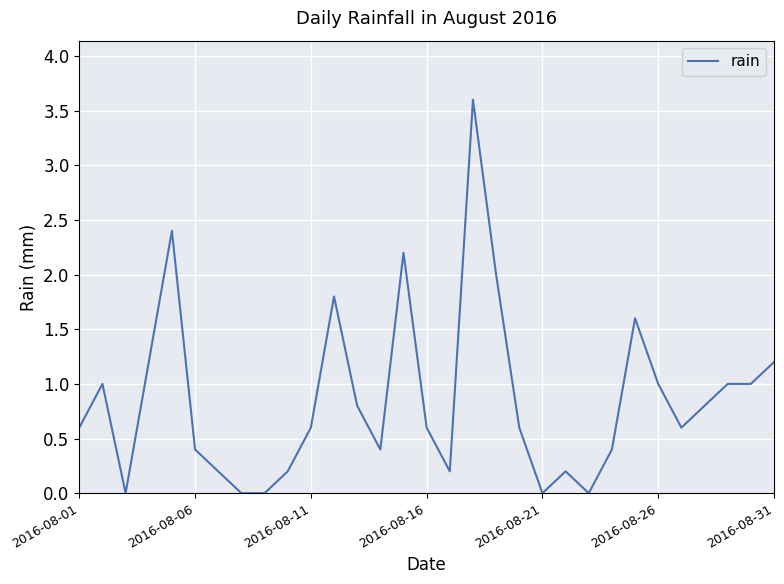

What is the difference between the maximum and minimum values?

3.6